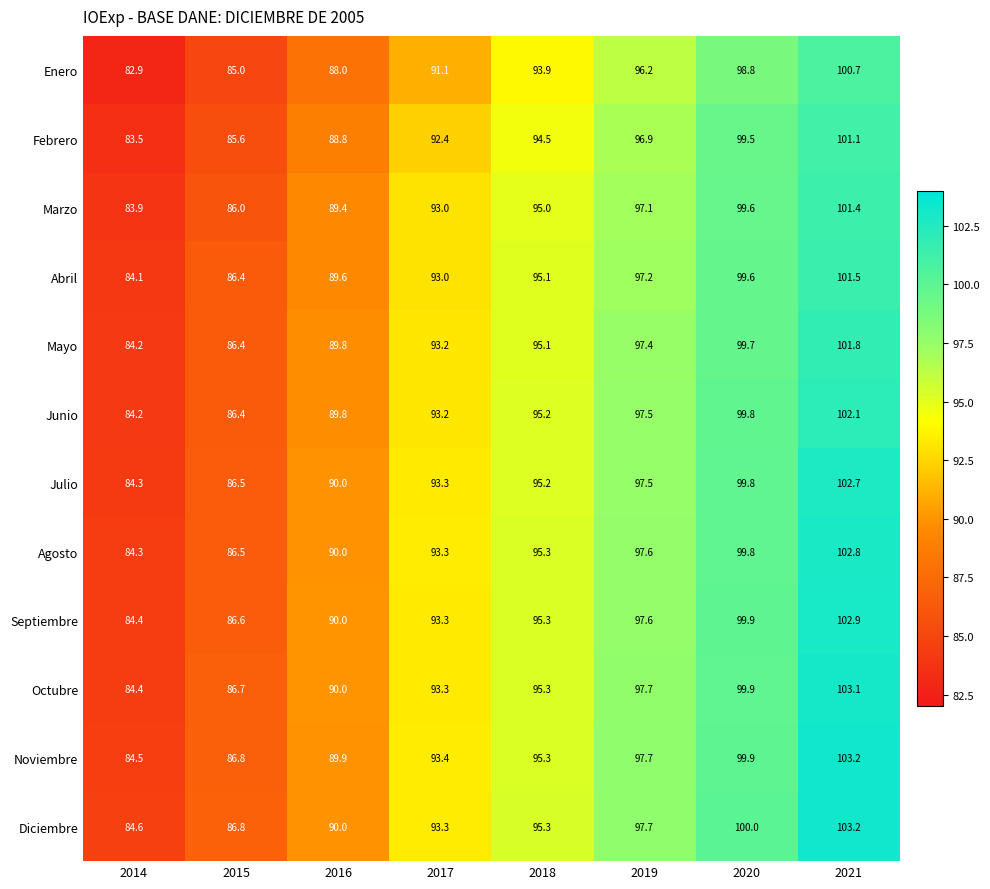

Where does the Agosto series first go above 95?

2018